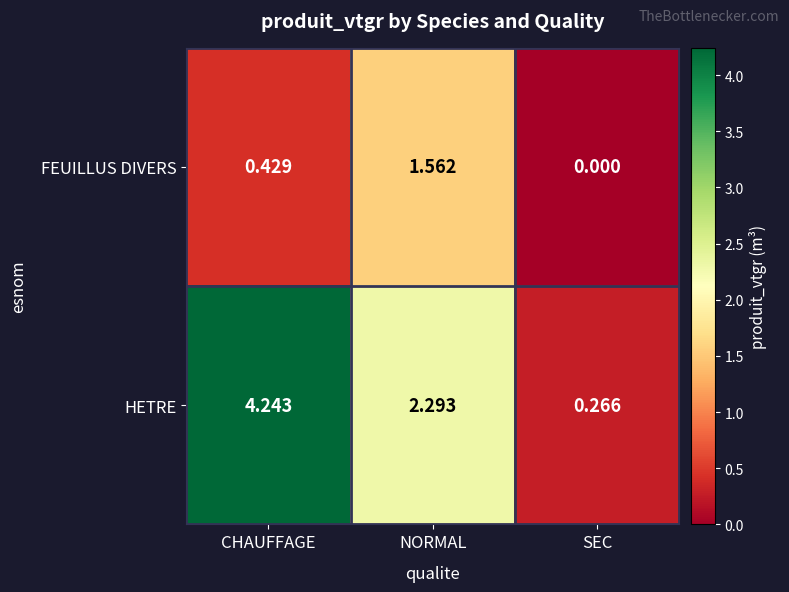

List the series in order of their overall mean, highest first.

HETRE, FEUILLUS DIVERS